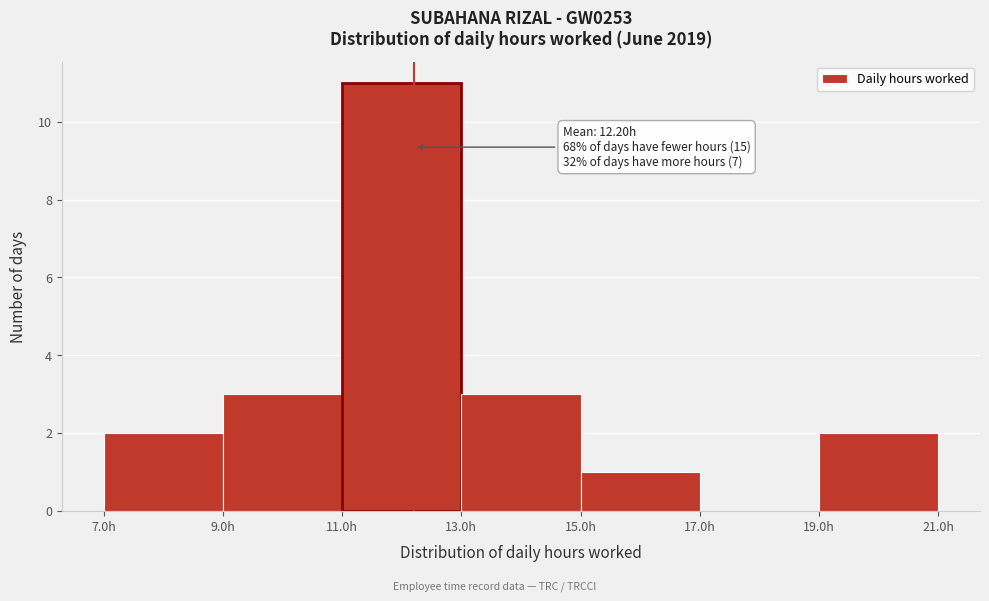

Which range on the x-axis has the tallest bar?

11 to 13